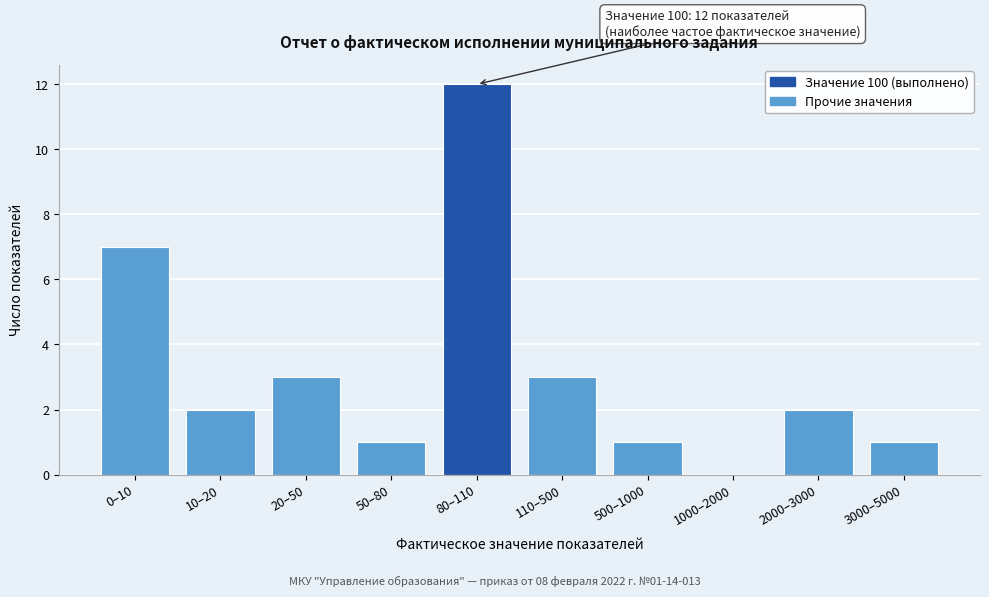

Reading right to left, extract all data points from this chart.

3000–5000=1	2000–3000=2	1000–2000=0	500–1000=1	110–500=3	80–110=12	50–80=1	20–50=3	10–20=2	0–10=7